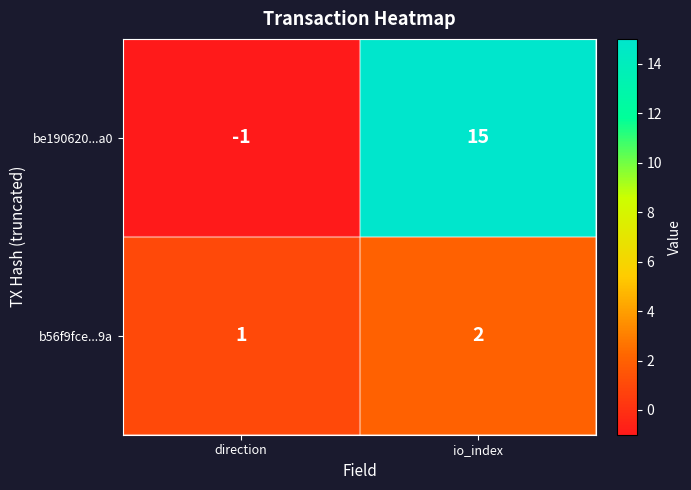

At io_index, list the series in order from largest to smallest.

be190620...a0, b56f9fce...9a